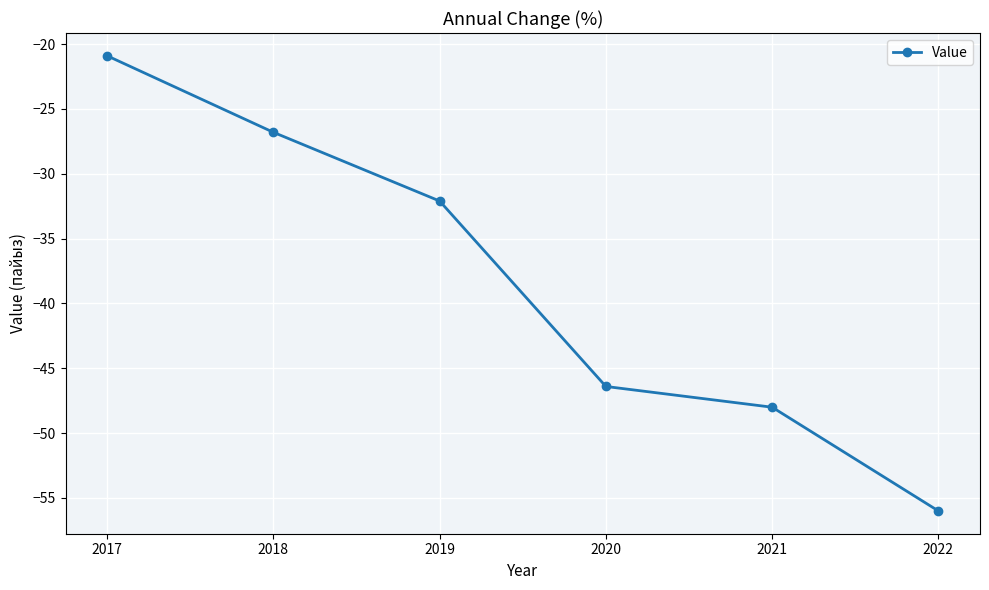

Which category has the highest value across all series?

2017